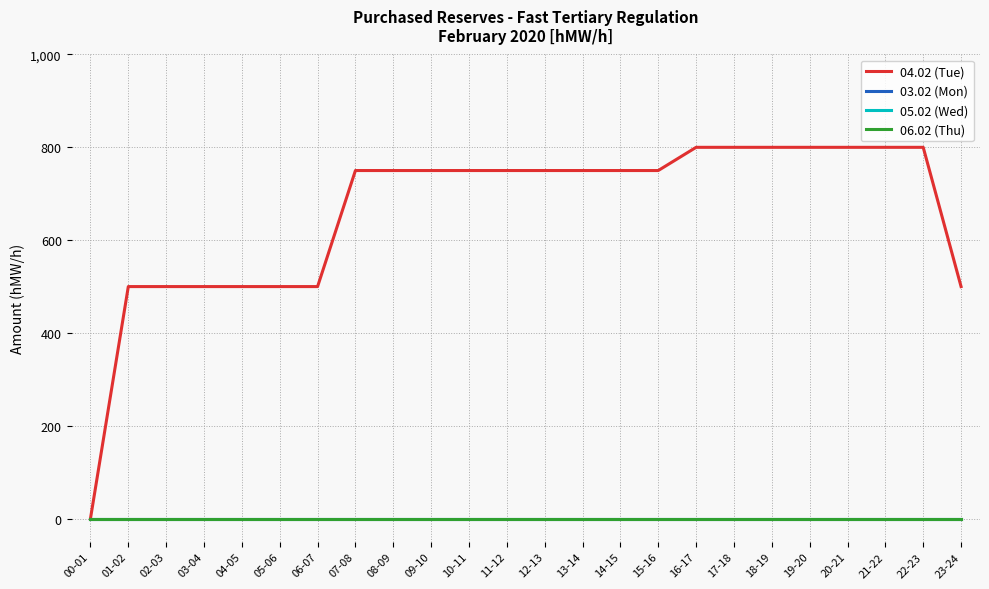

Does the chart have visible grid lines?

Yes